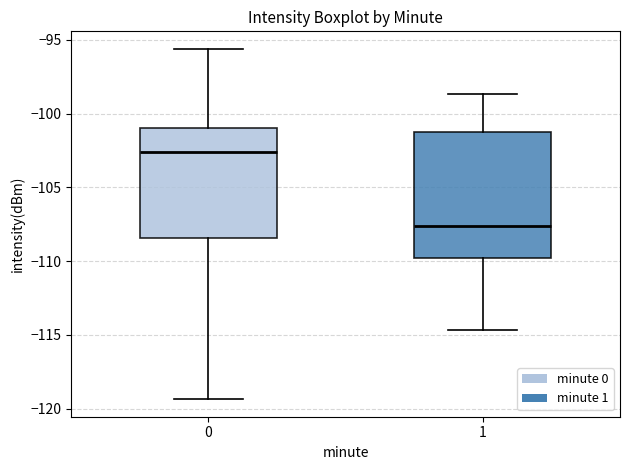

Reading left to right, transcribe this box plot: for each box, give where its median line is, the range the box spans, and where its two whiskers end, as read against the y-axis. The values are not printed on the chart, so give them approximately, as read against the axis.

0: median -102.5, box -108.5 to -101.0, whiskers -119.5 to -95.5
1: median -107.5, box -110.0 to -101.0, whiskers -114.5 to -98.5